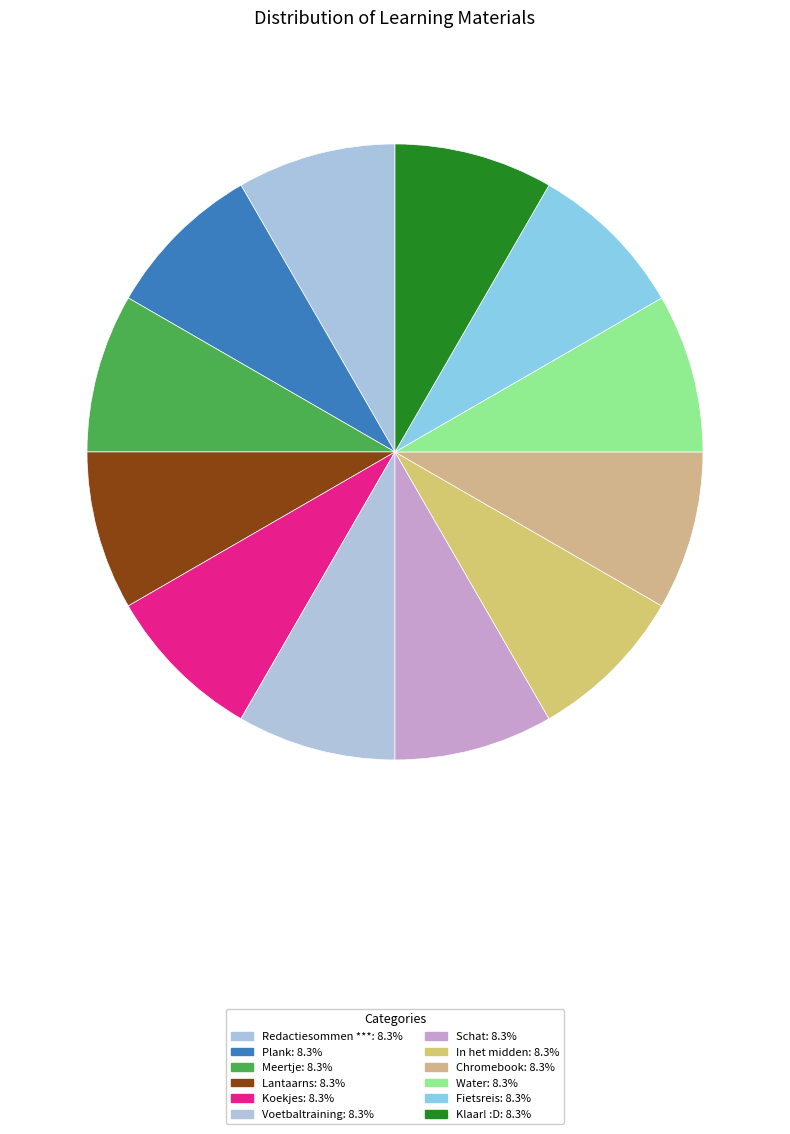

To the nearest percent, what portion does Redactiesommen *** represent?

8%